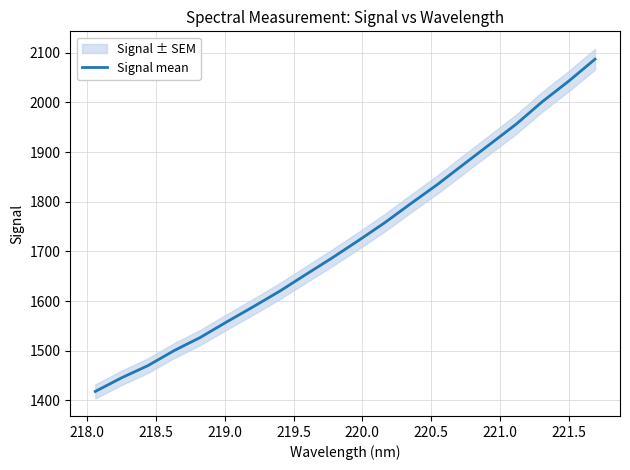

What is the minimum value for Signal mean?

1417.9